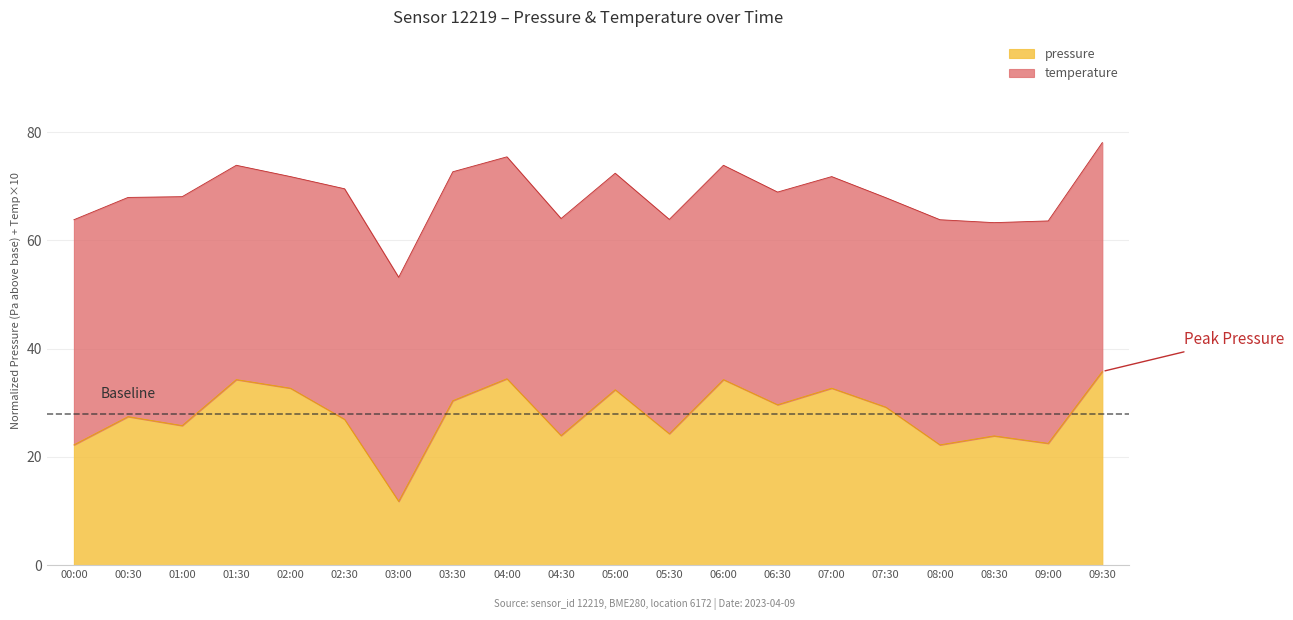

What is the maximum value shown in the chart?

35.8